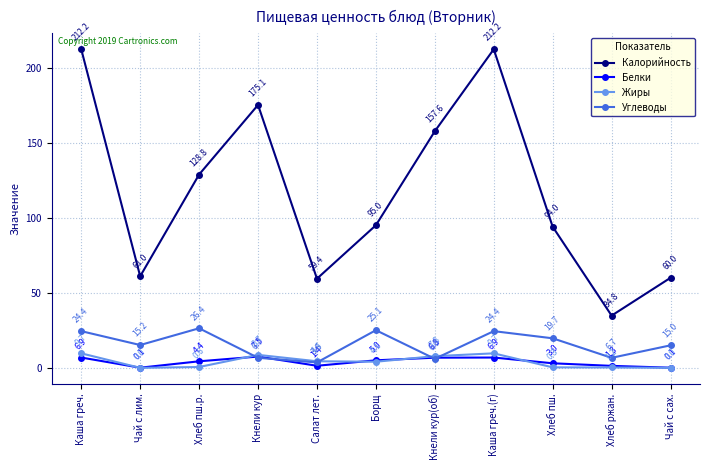

Count the number of categories in the chart.

11